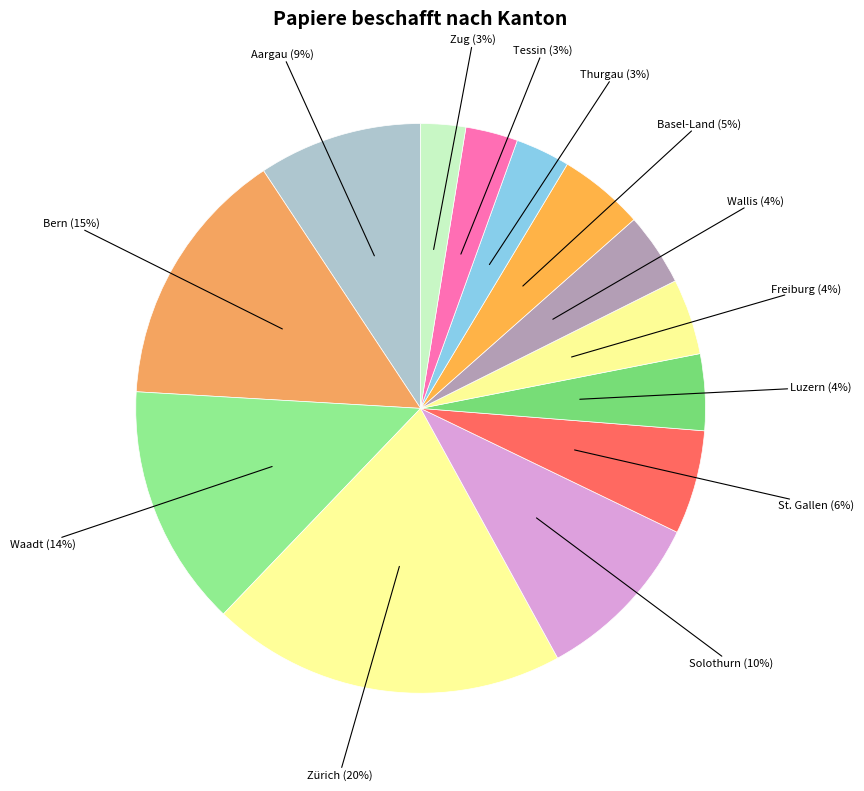

True or false: Luzern accounts for 4% of the total.

True